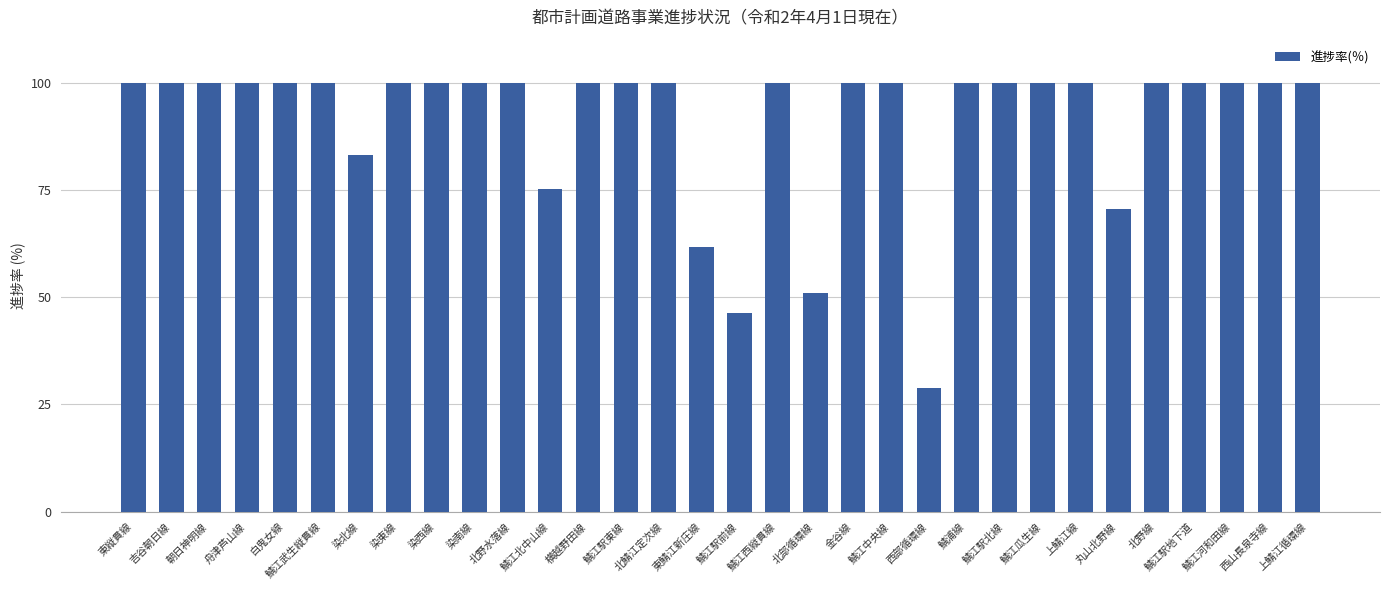

Reading left to right, extract all data points from this chart.

東縦貫線=100.0	吉谷朝日線=100.0	朝日神明線=100.0	舟津芦山線=100.0	白鬼女線=100.0	鯖江武生縦貫線=100.0	染北線=83.2	染東線=100.0	染西線=100.0	染南線=100.0	北野水落線=100.0	鯖江北中山線=75.3	横越野田線=100.0	鯖江駅東線=100.0	北鯖江定次線=100.0	東鯖江新庄線=61.6	鯖江駅前線=46.2	鯖江西縦貫線=100.0	北部循環線=51.0	金谷線=100.0	鯖江中央線=100.0	西部循環線=28.8	鯖浦線=100.0	鯖江駅北線=100.0	鯖江瓜生線=100.0	上鯖江線=100.0	丸山北野線=70.6	北野線=100.0	鯖江駅地下道=100.0	鯖江河和田線=100.0	西山長泉寺線=100.0	上鯖江循環線=100.0